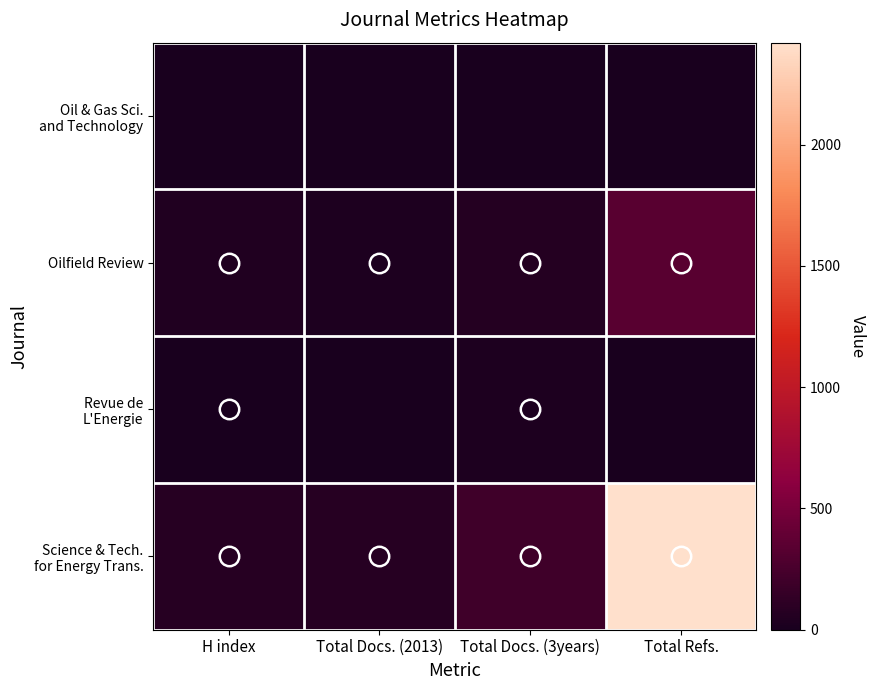

Rank the series at Total Refs. from lowest to highest value.

Oil & Gas Sci. and Technology, Revue de L'Energie, Oilfield Review, Science & Tech. for Energy Trans.